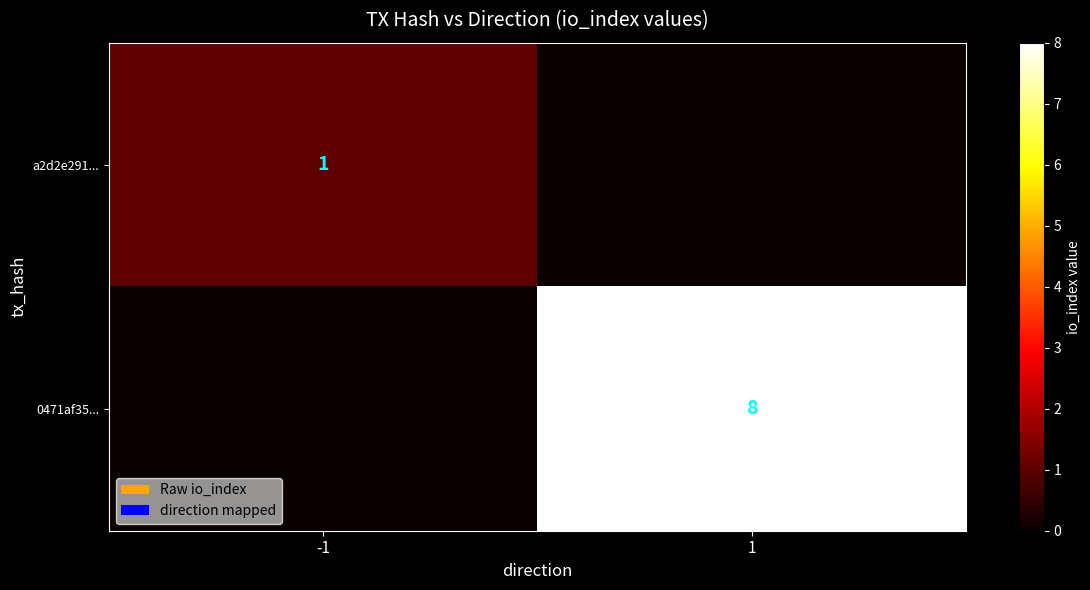

The value of a2d2e291... at -1 is 2. True or false?

False